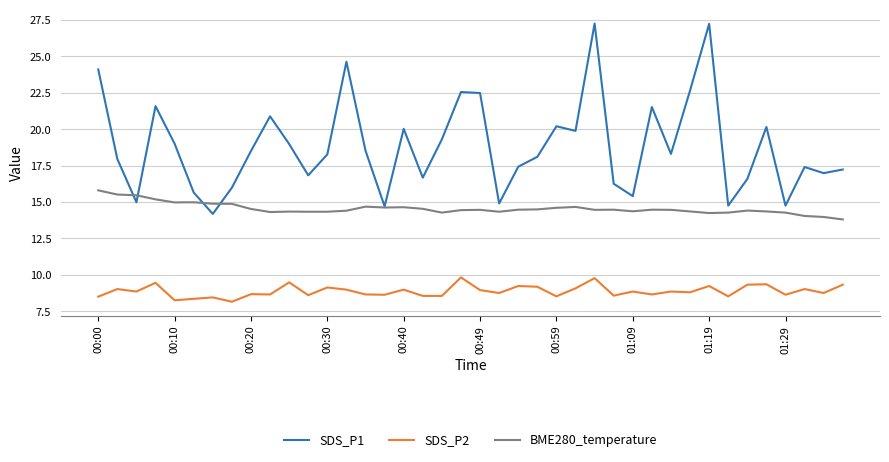

How many lines are shown in the chart?

3